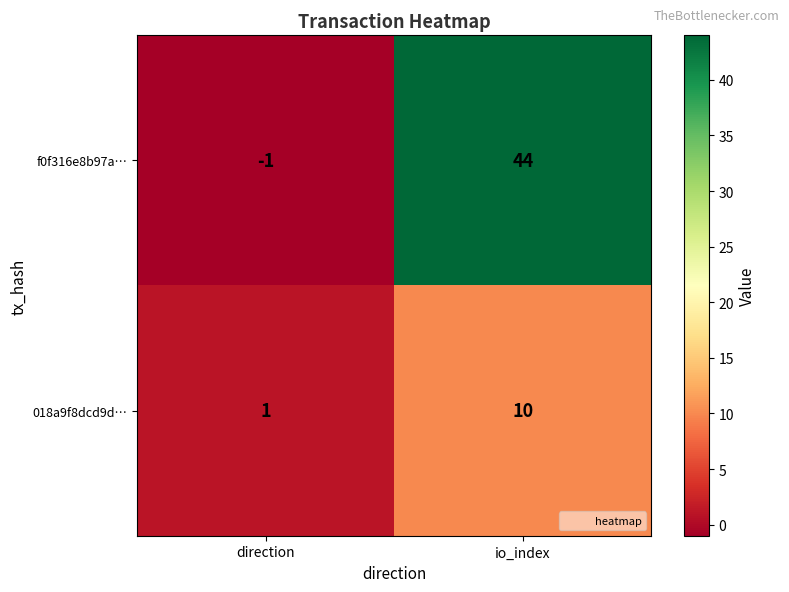

Which category has the highest value across all series?

io_index